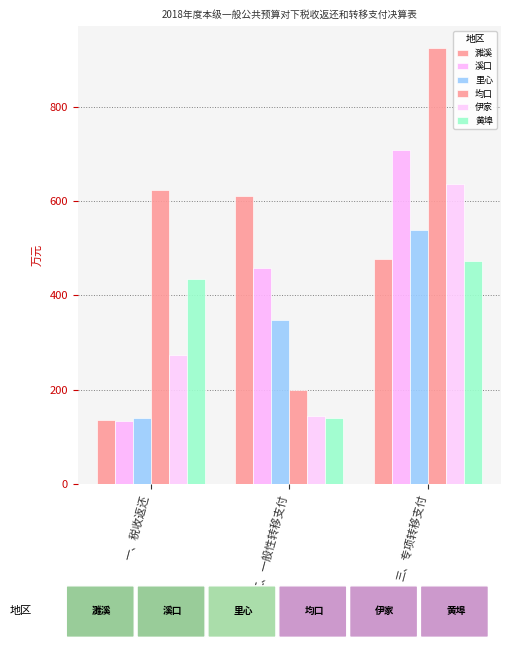

The value of 溪口 at 二、一般性转移支付 is 459. True or false?

True